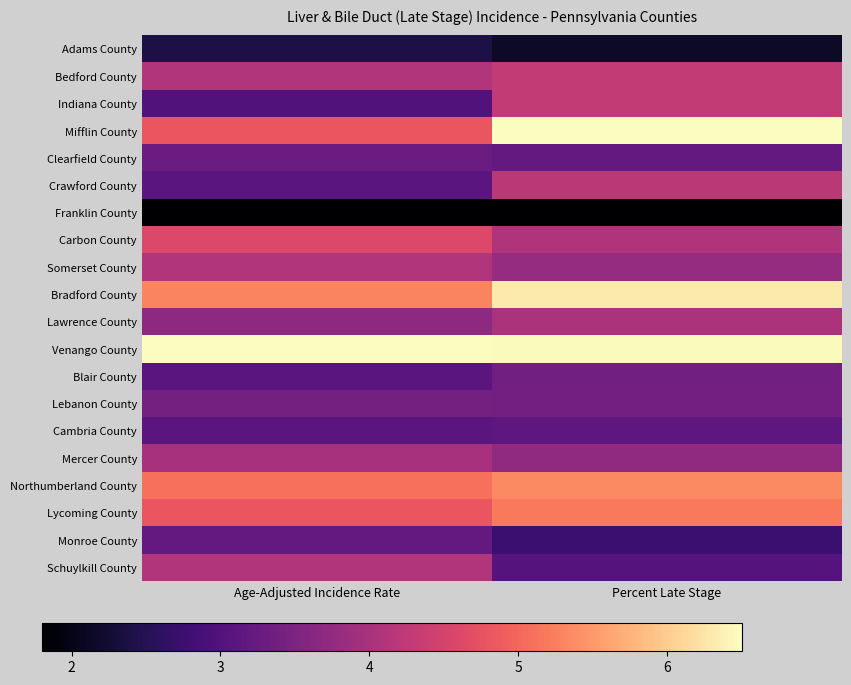

Which series has the largest total across all categories?

Venango County